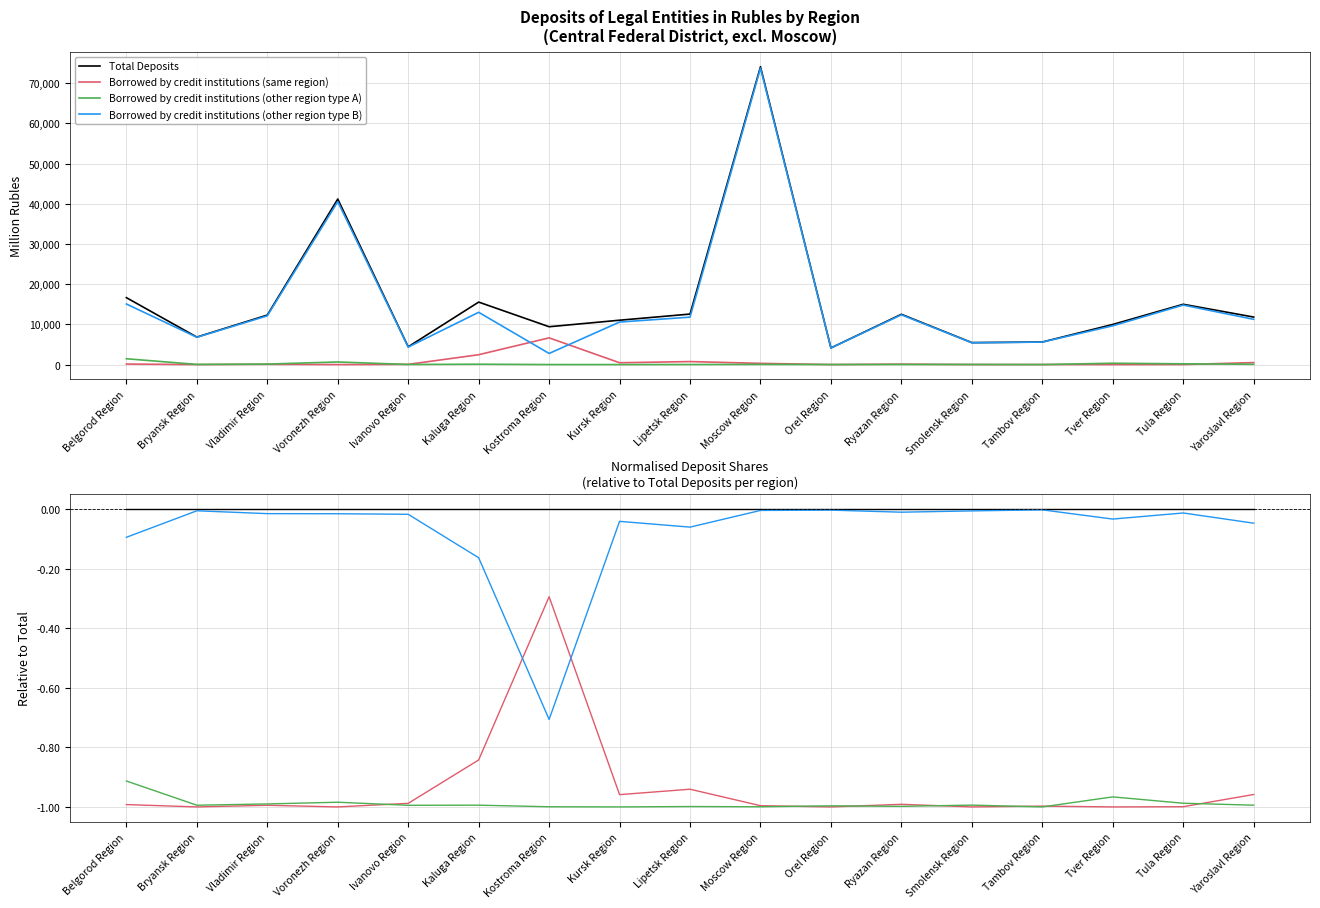

Is the value of Total Deposits at Voronezh Region greater than the value of Borrowed by credit institutions (same region) at Ivanovo Region?

Yes